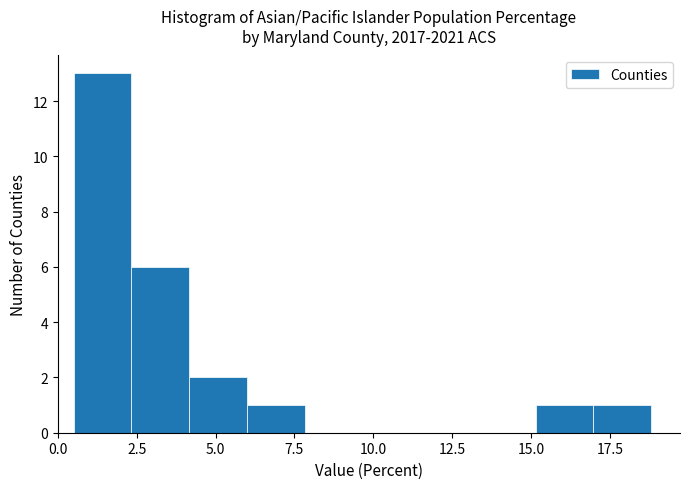

Around what value on the x-axis is the tallest bar? Give the approximate position of its centre, as read against the axis.

1.5